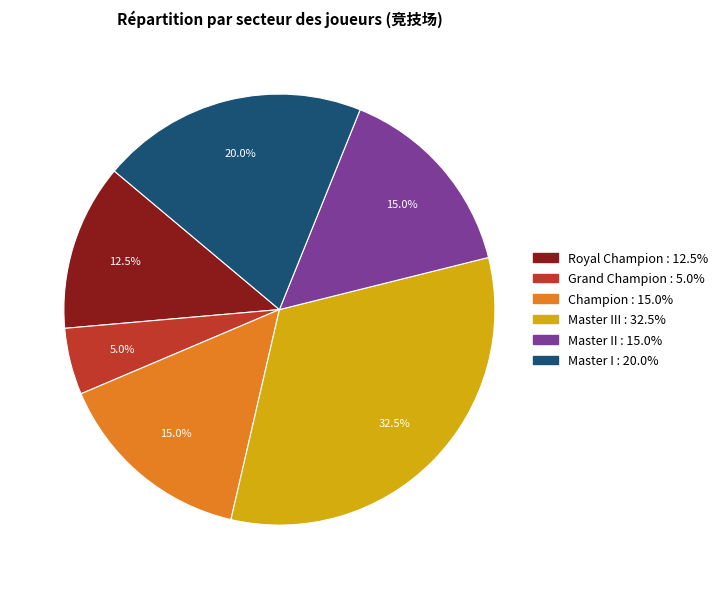

Is there a majority slice in this chart?

No